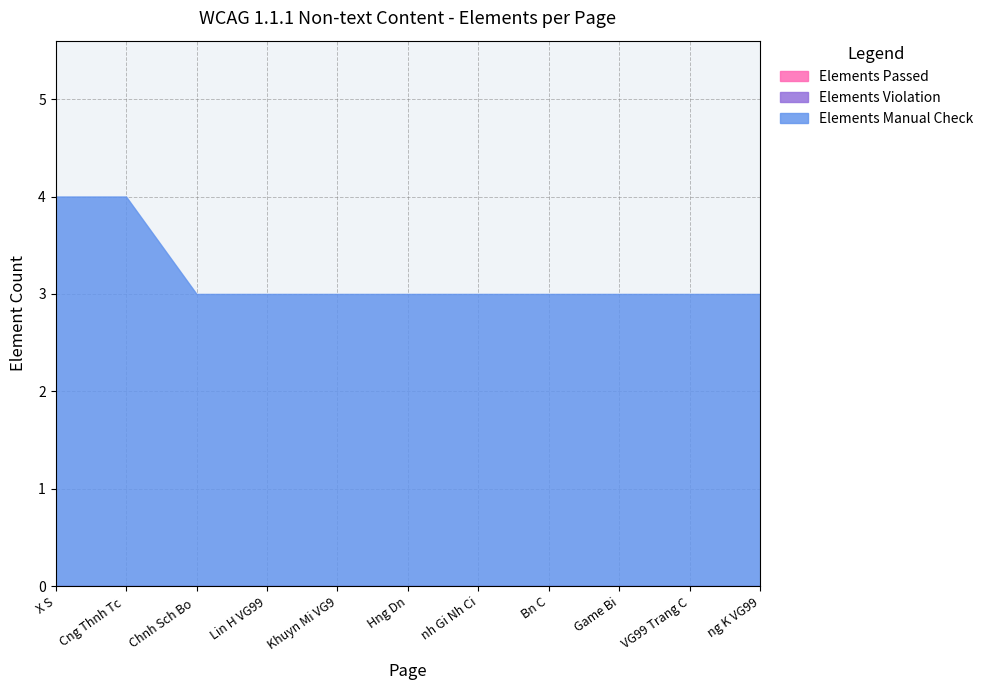

List the labels in order of Elements Violation value, largest first.

X S, Cng Thnh Tc Gi, Chnh Sch Bo Mt, Lin H VG99, Khuyn Mi VG99, Hng Dn, nh Gi Nh Ci, Bn C, Game Bi, VG99 Trang Ch, ng K VG99